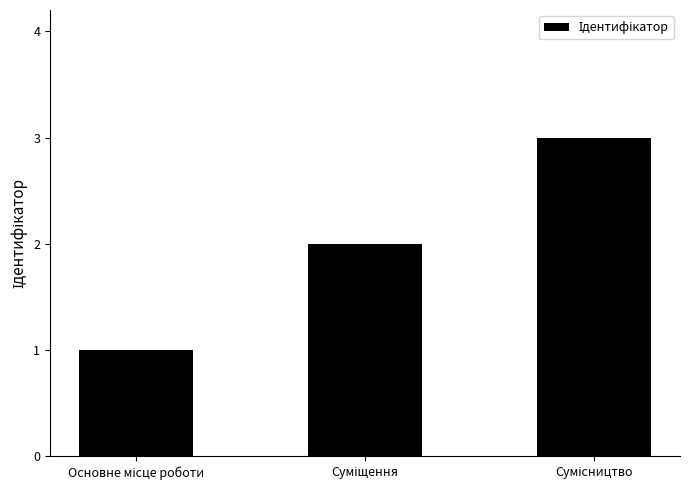

What is the greatest value displayed?

3